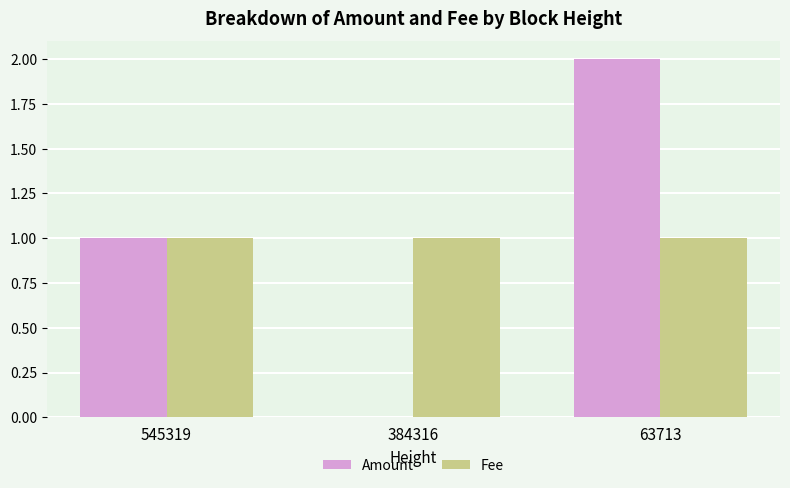

How many positive values does the Amount series have?

2